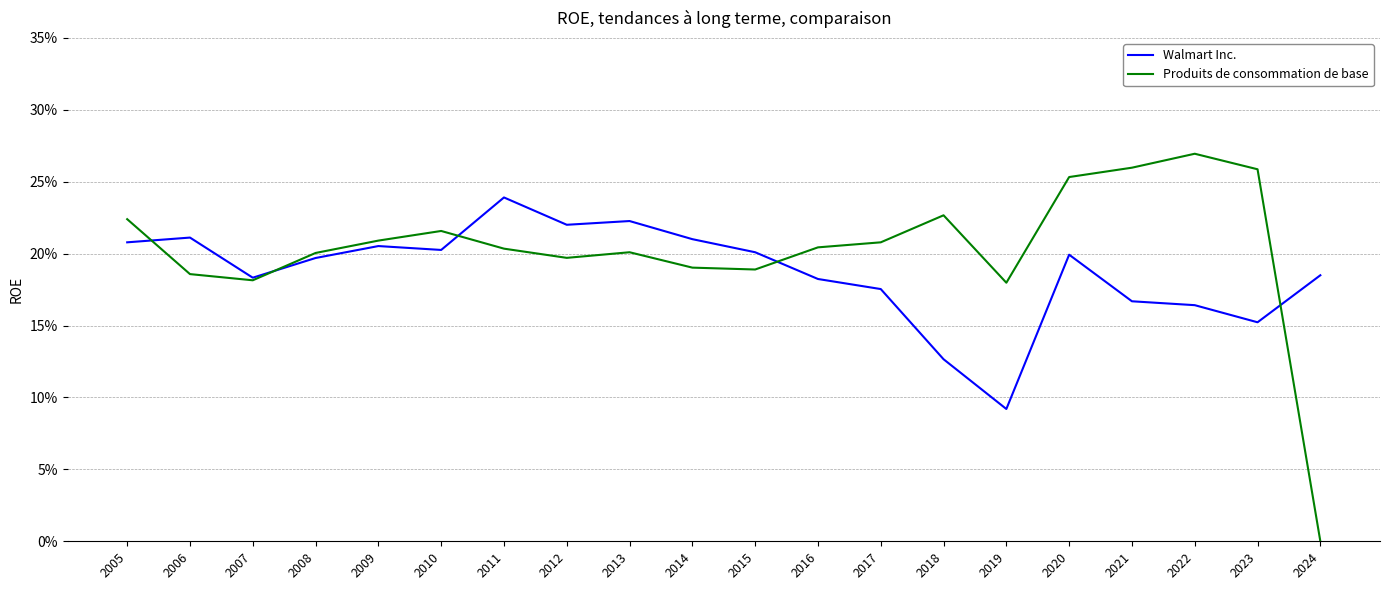

At which category does Walmart Inc. reach its first local valley?

2007